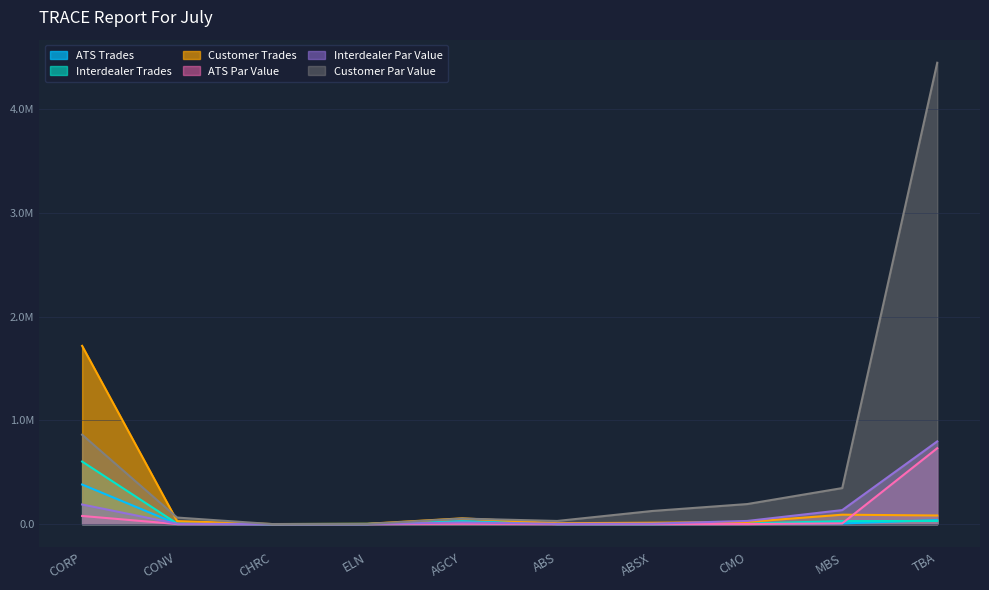

At which label does Interdealer Par Value reach its minimum?

CHRC